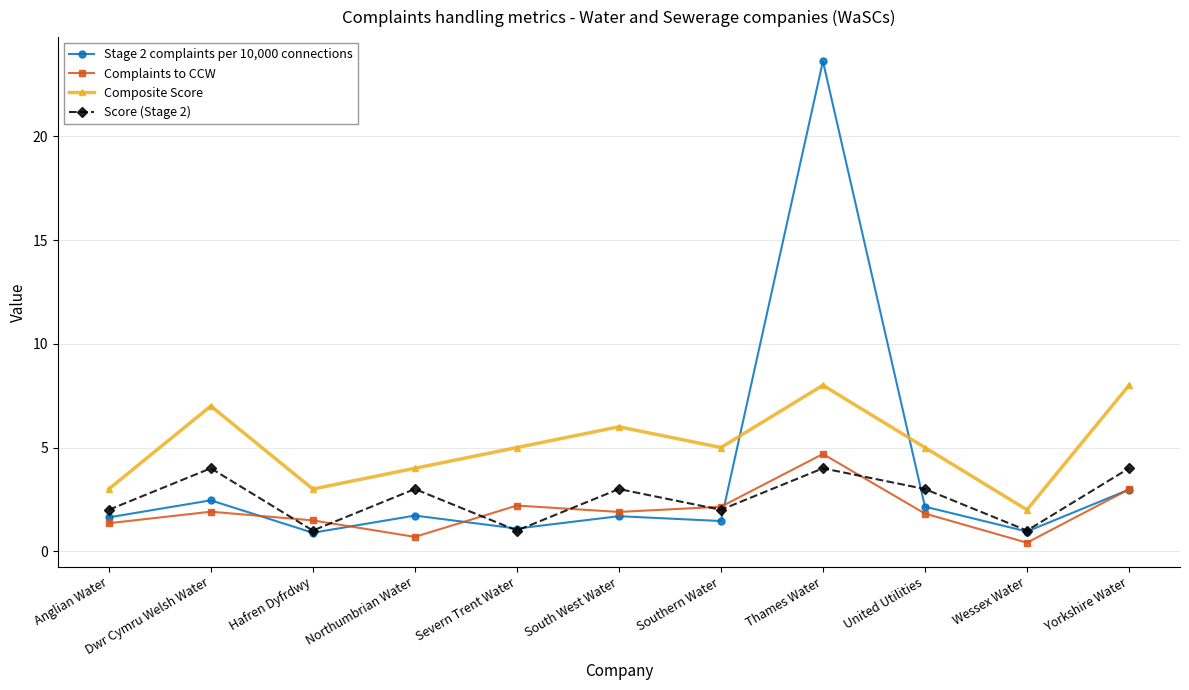

List the series in order of their overall mean, lowest first.

Complaints to CCW, Score (Stage 2), Stage 2 complaints per 10,000 connections, Composite Score